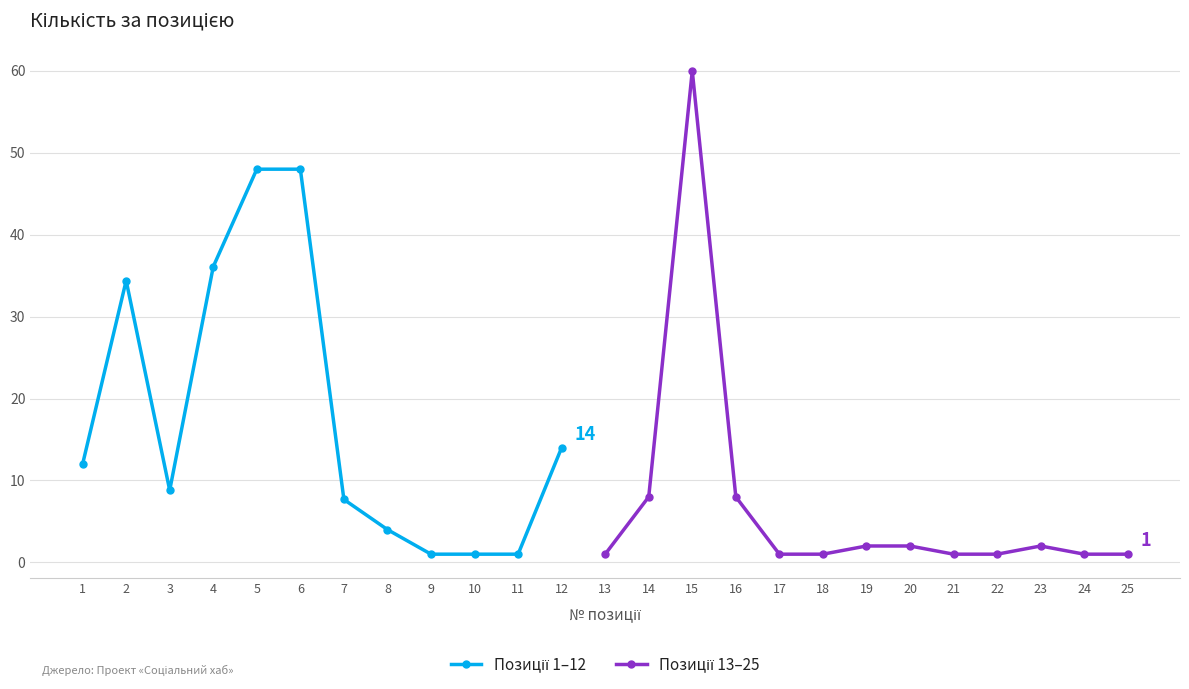

How many values are below 2?

10